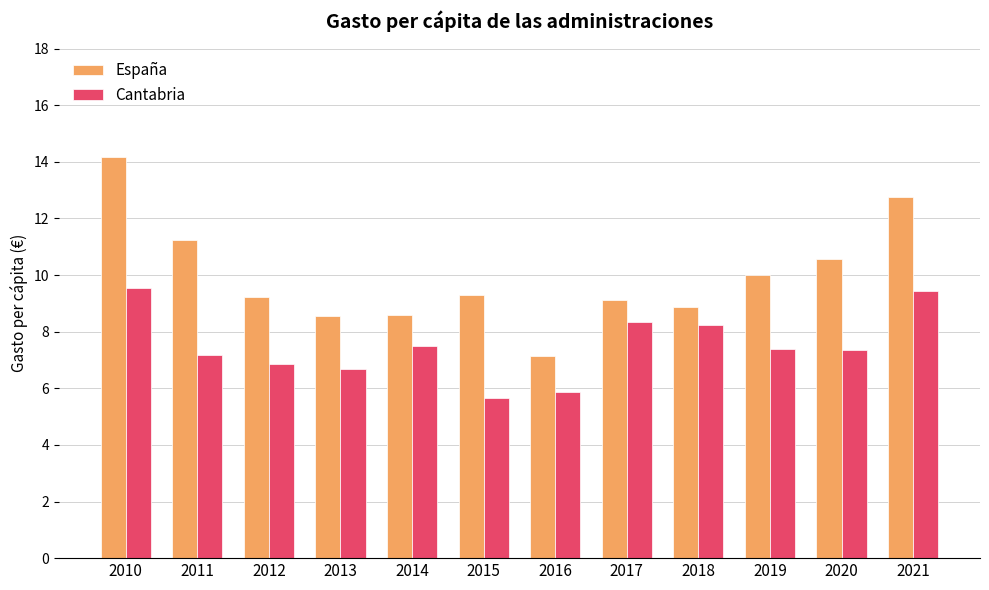

What are all the series names shown in the legend?

España, Cantabria